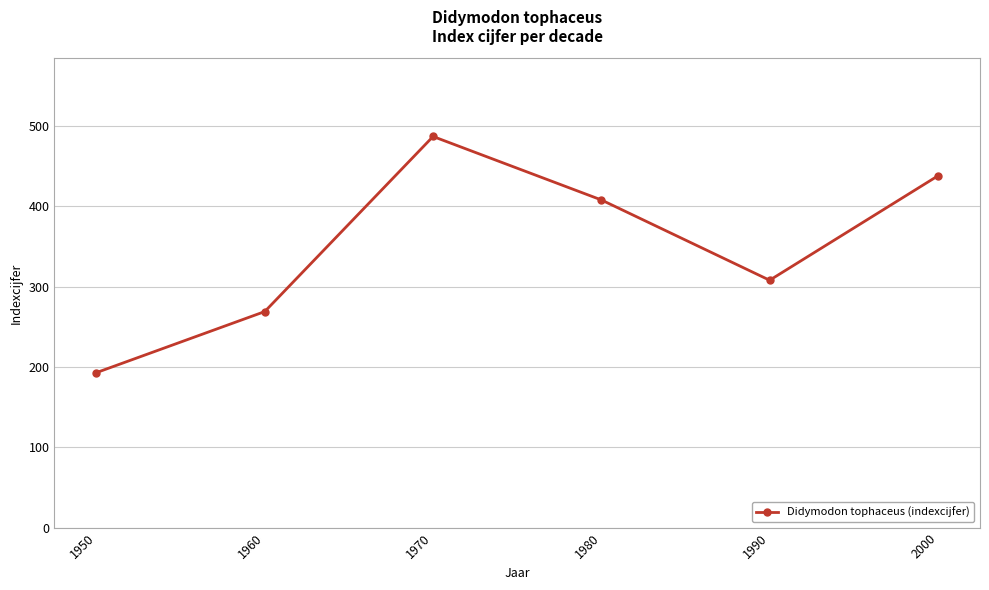

What is the value of the 5th point from the left?

308